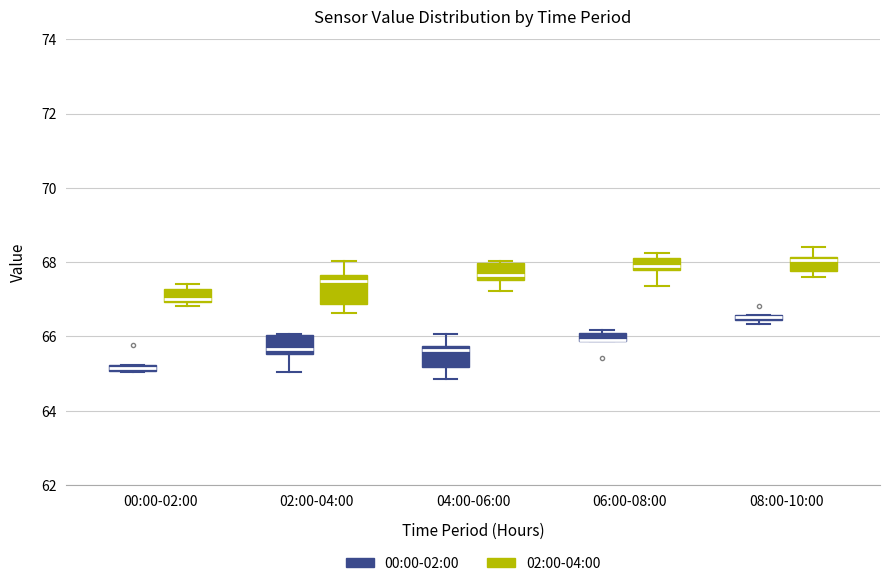

Where is the lower edge of the box for 04:00-06:00 (00:00-02:00) on the y-axis? The values are not printed on the chart, so give them approximately, as read against the axis.

65.2